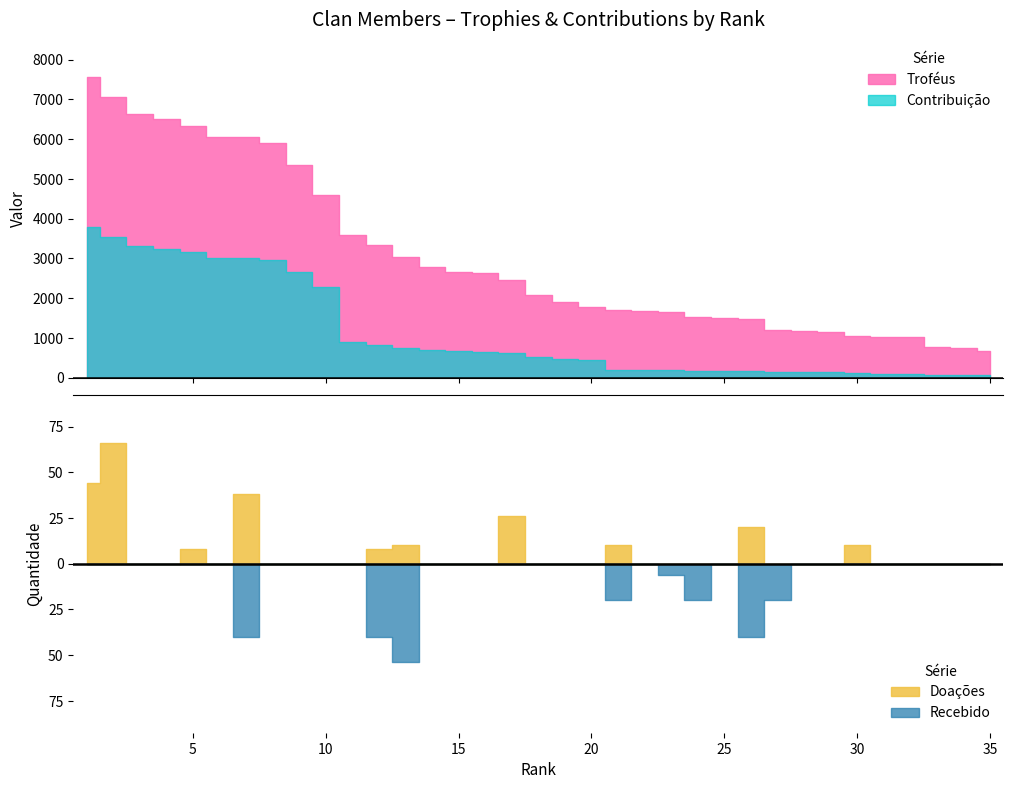

What is the average value of the Doações series?

7